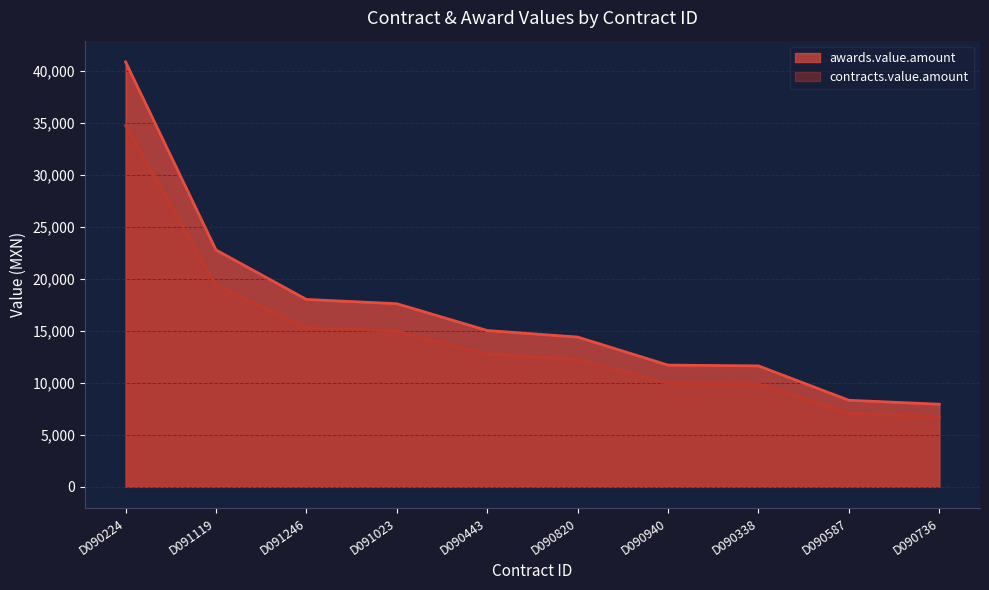

The value of contracts.value.amount at D091246 is 15325.5. True or false?

True